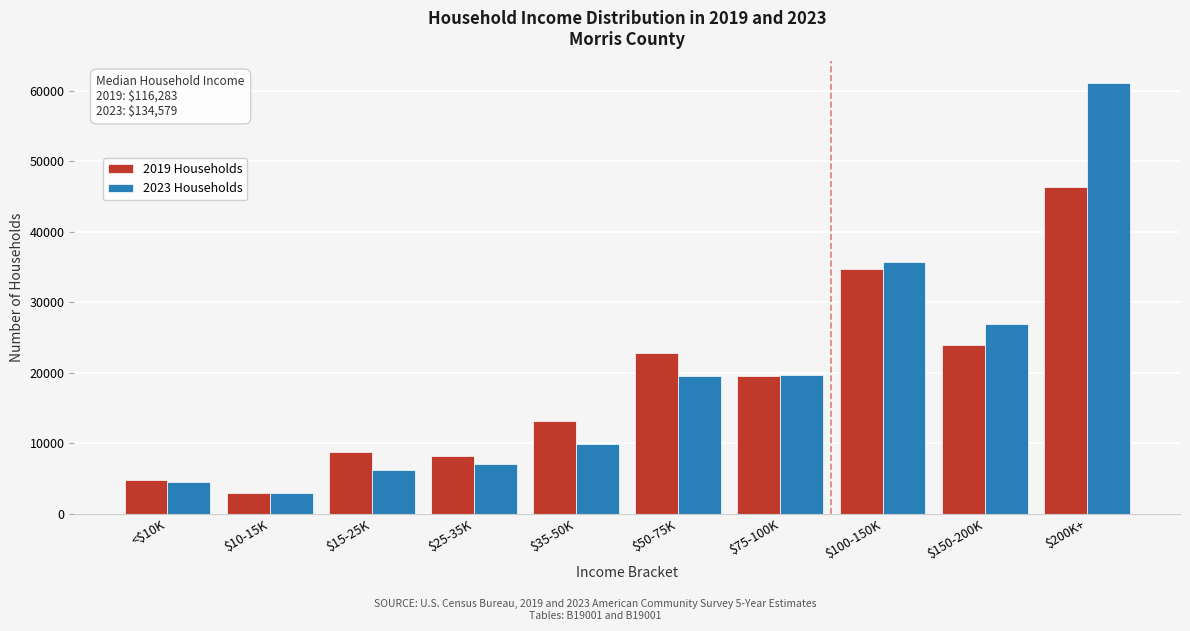

What is the difference between the maximum and minimum values in the 2019 Households series?

43328